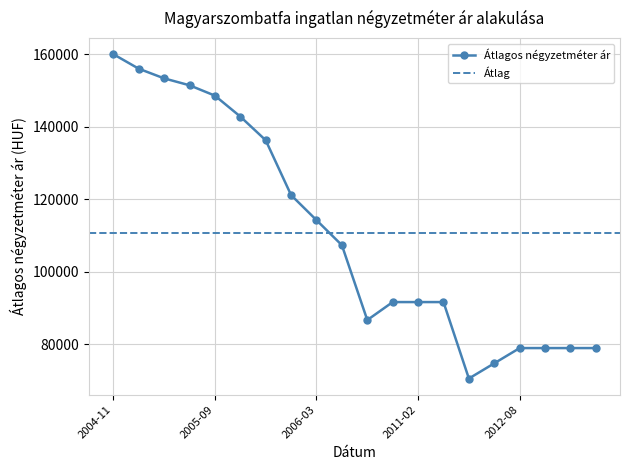

Reading right to left, list all the values displayed in this chart.

2012-11=78985	2012-10=78985	2012-09=78985	2012-08=78985	2012-07=74786	2012-06=70588	2011-03=91666	2011-02=91666	2011-01=91666	2009-02=86706	2006-04=107346	2006-03=114251	2005-12=121156	2005-11=136275	2005-10=142806	2005-09=148571	2005-02=151429	2005-01=153333	2004-12=156000	2004-11=160000